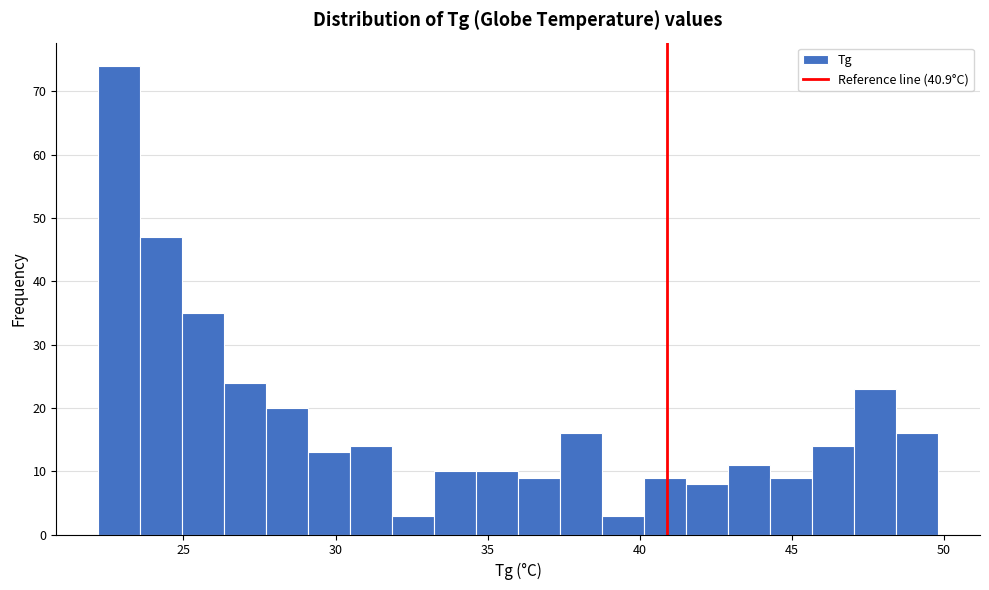

Read against the x-axis, roughly where is the centre of the tallest bar?

23.0